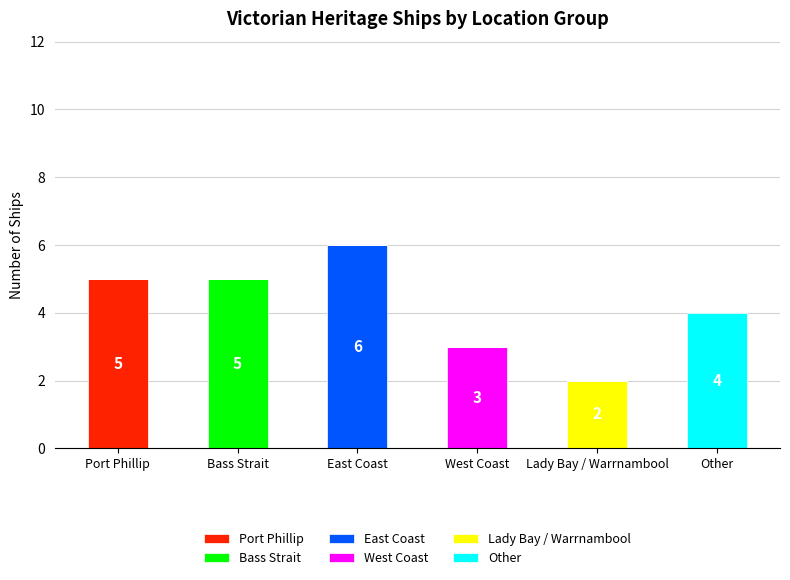

What is the maximum value for Port Phillip?

5